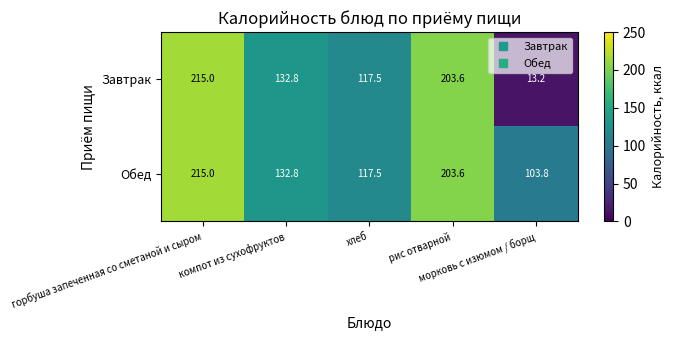

Which category has the lowest value across all series?

морковь с изюмом / борщ